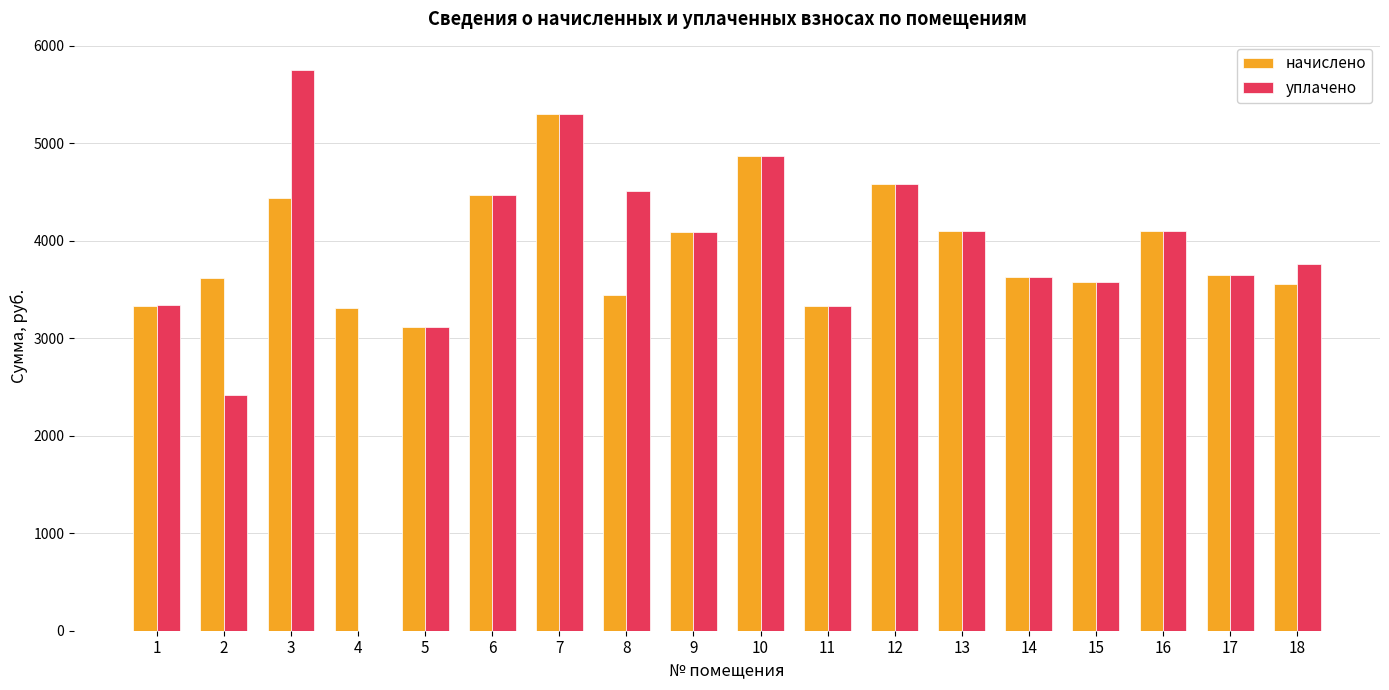

How many categories are shown in the chart?

18